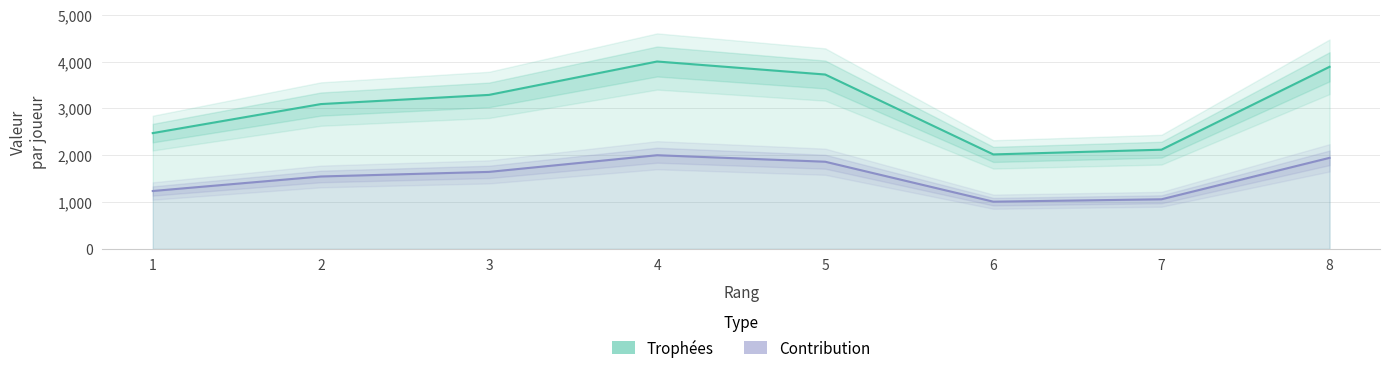

How many data points in Trophées are above 3288?

3